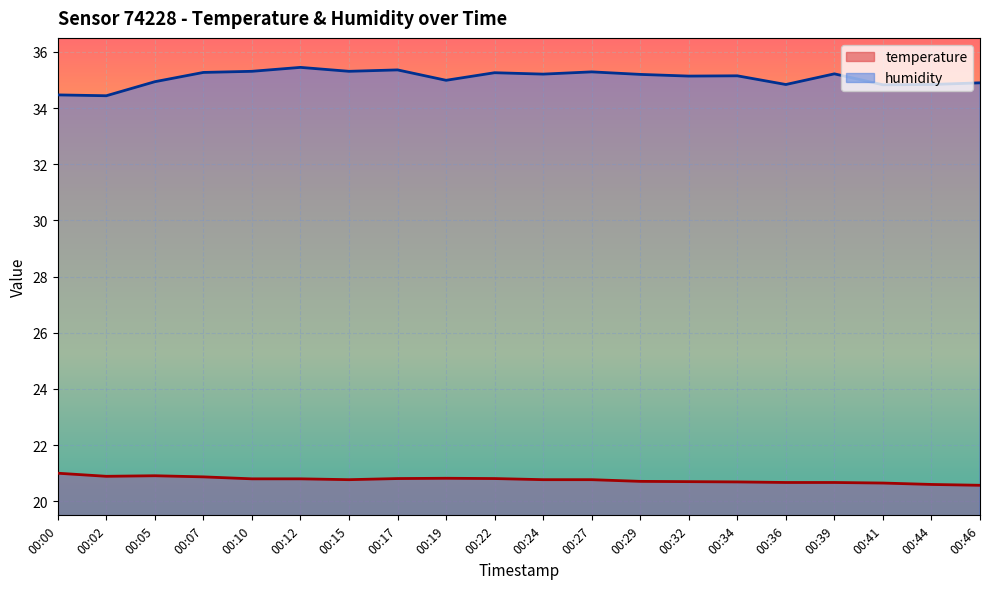

Does the chart display data point markers on the line(s)?

No